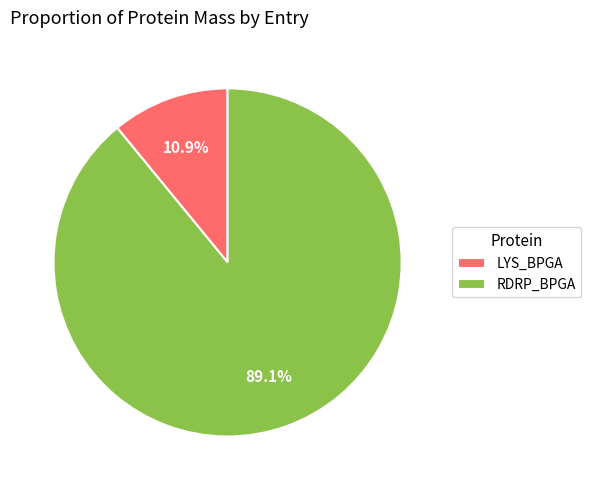

To the nearest percent, what is the average slice percentage?

50%